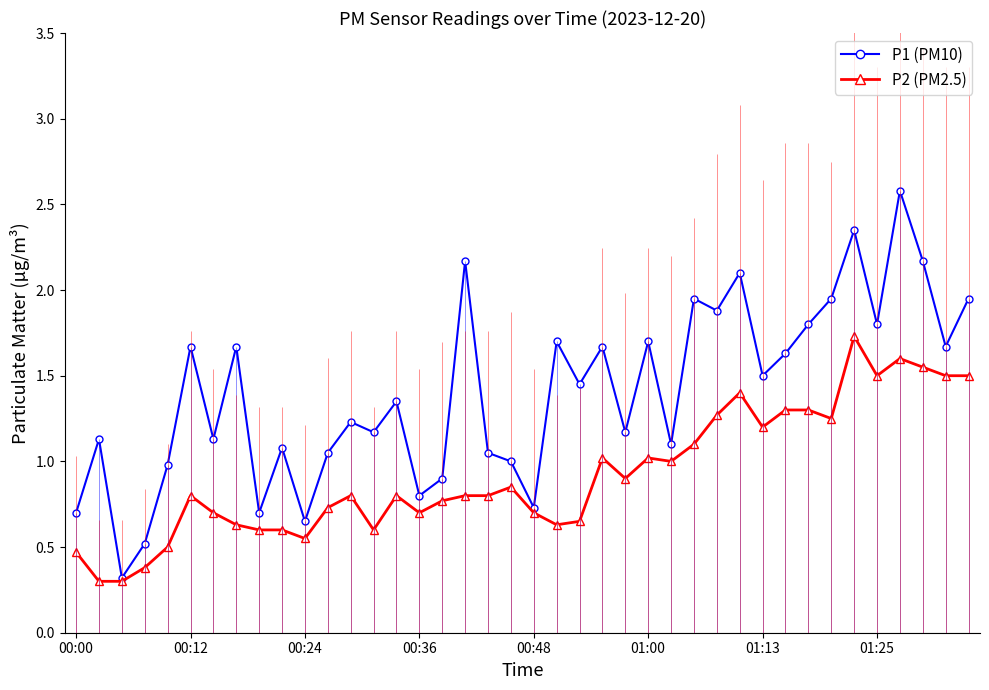

True or false: P1 (PM10) has more than 2 interior local peaks.

True